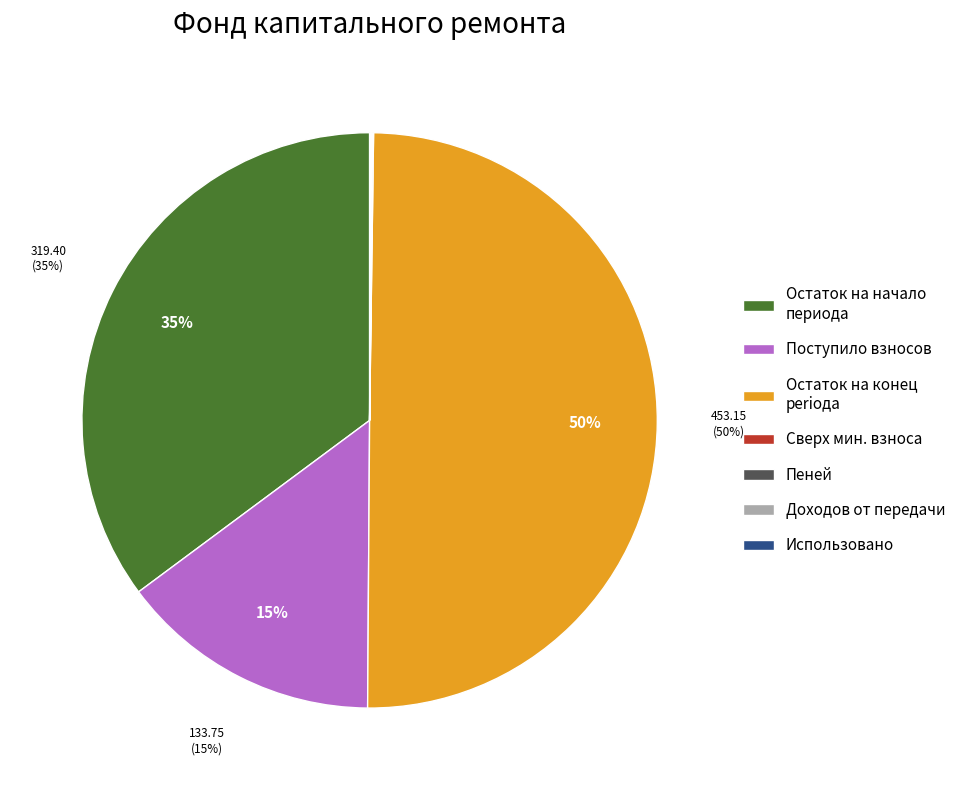

The Поступило взносов slice represents 15% of the pie. True or false?

True